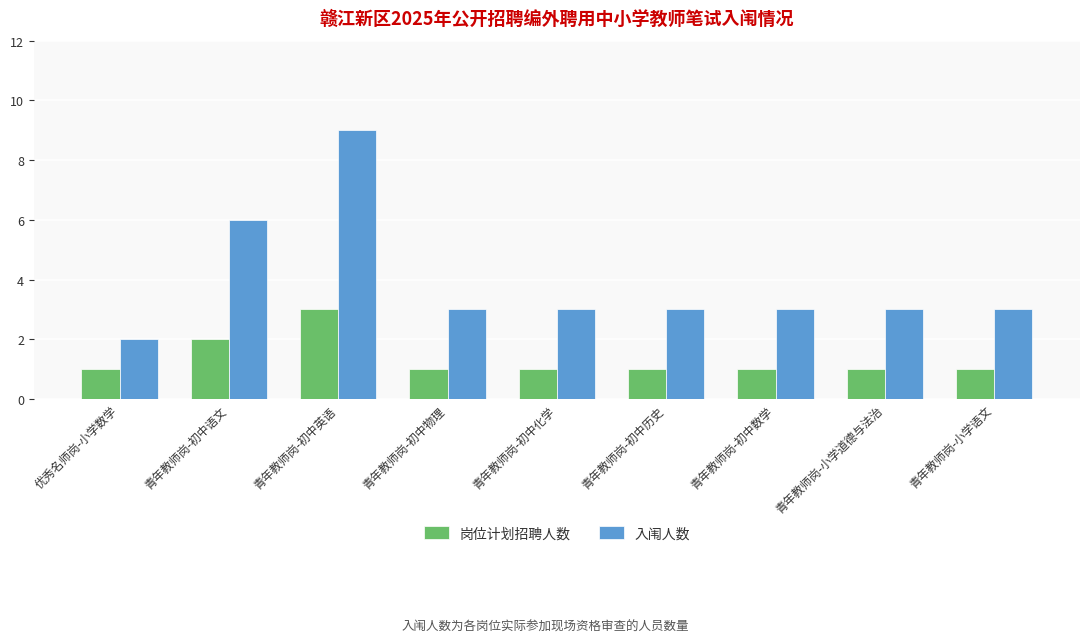

Count the number of data series in this chart.

2